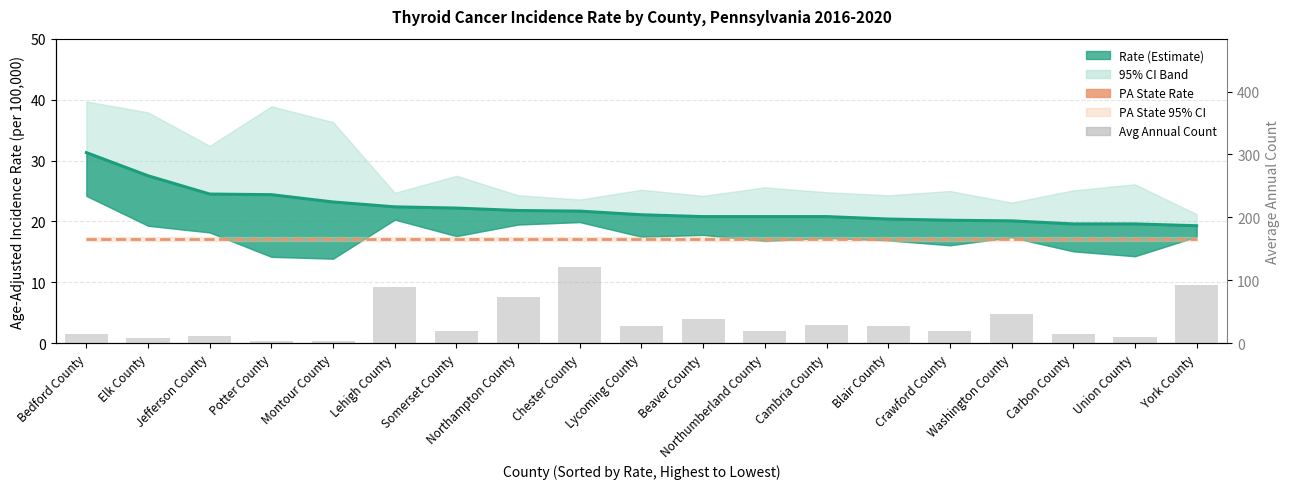

Reading right to left, what are all the values shown in this chart?

Age-Adjusted Rate: 19.3	19.6	19.6	20.1	20.2	20.4	20.8	20.8	20.8	21.1	21.7	21.8	22.2	22.4	23.2	24.4	24.5	27.5	31.3
PA State Rate (17.1): 17.1	17.1	17.1	17.1	17.1	17.1	17.1	17.1	17.1	17.1	17.1	17.1	17.1	17.1	17.1	17.1	17.1	17.1	17.1
Avg Annual Count: 93.0	10.0	15.0	46.0	19.0	28.0	29.0	20.0	39.0	27.0	121.0	73.0	19.0	89.0	4.0	4.0	11.0	9.0	15.0